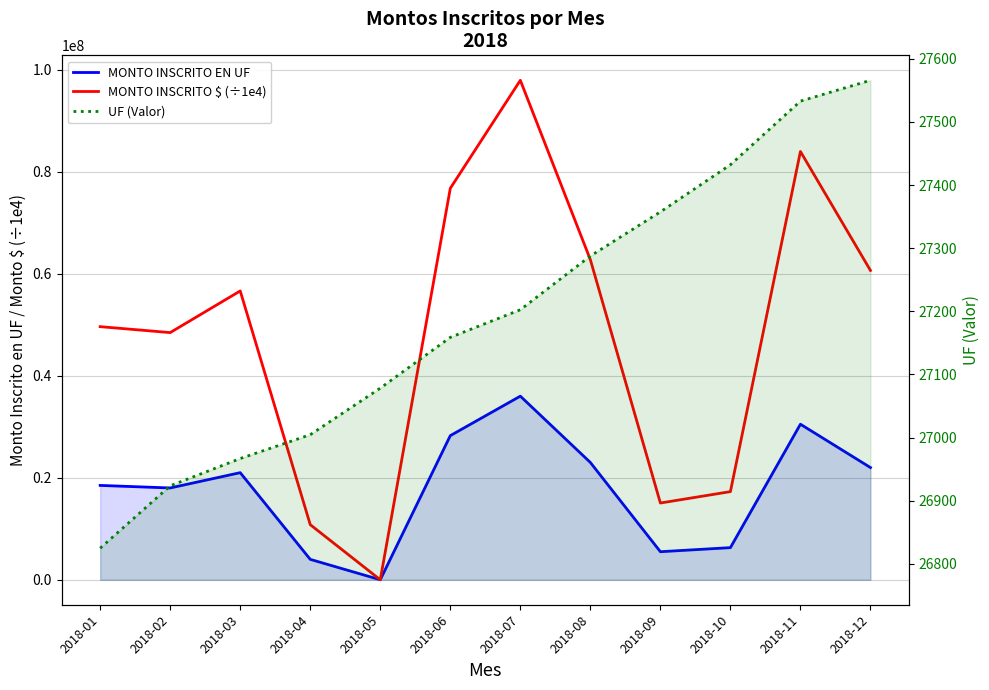

The value of MONTO INSCRITO $ (÷1e4) at 2018-12 is 29837286.5. True or false?

False